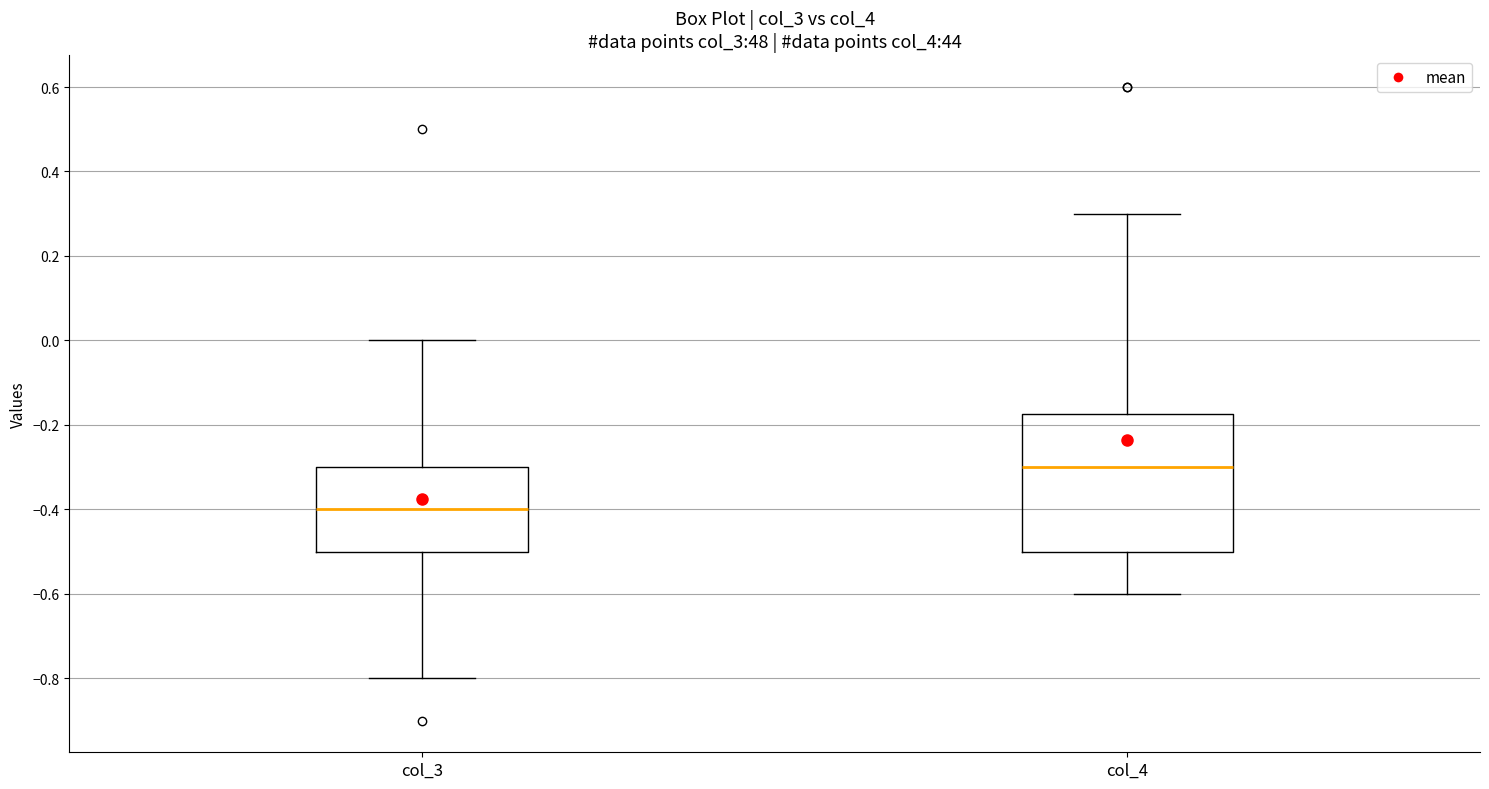

Where is the upper edge of the box for col_3 on the y-axis? The values are not printed on the chart, so give them approximately, as read against the axis.

-0.30